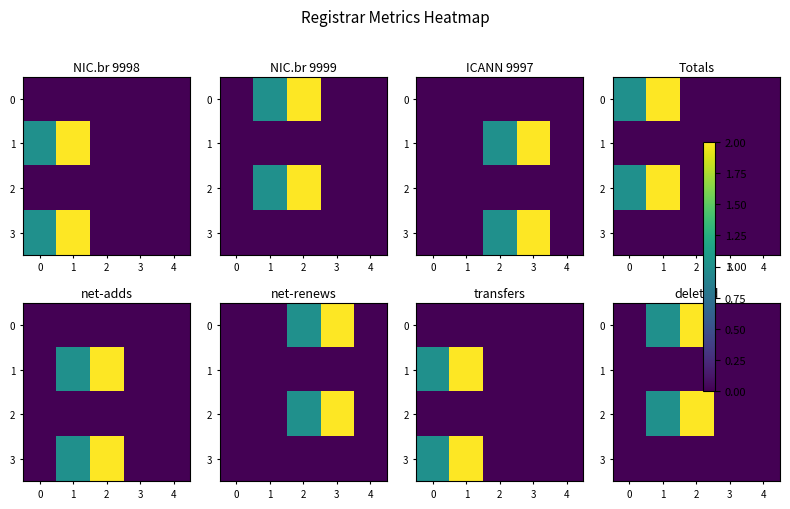

Rank the series at 0 from lowest to highest value.

0, 1, 2, 3